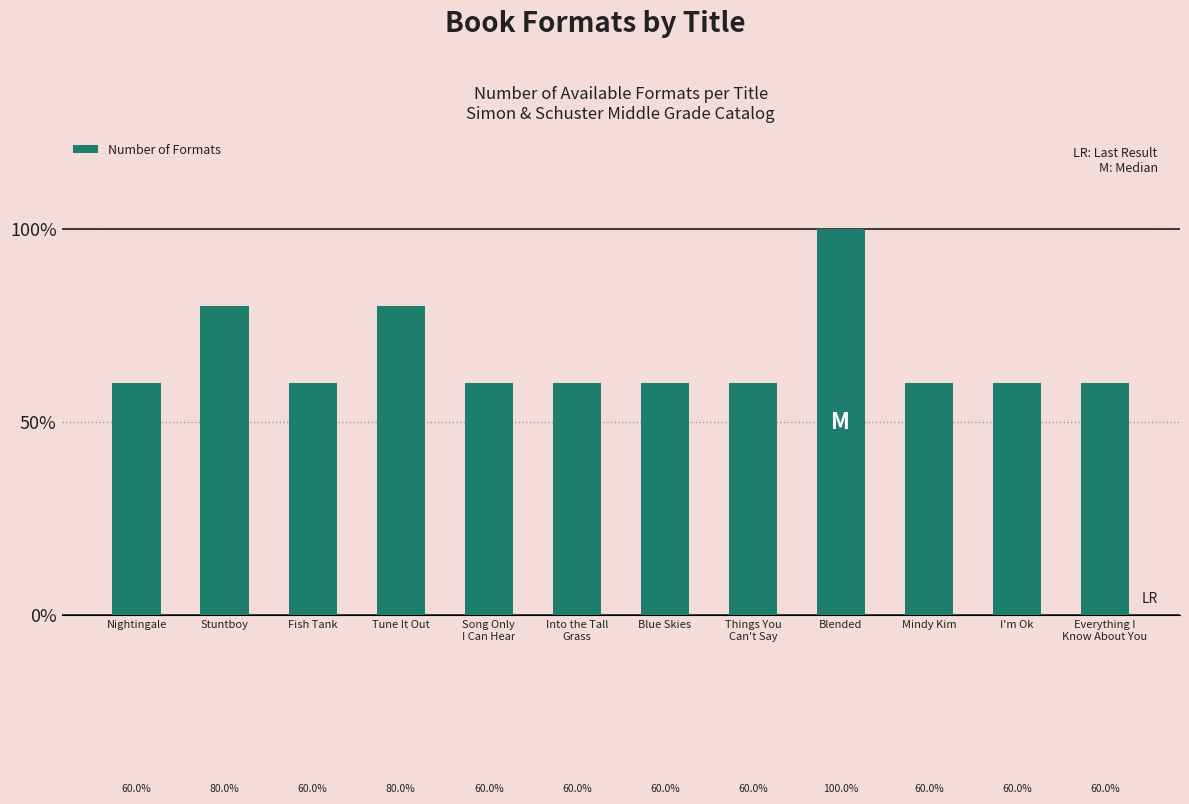

What is the difference between the maximum and minimum values?

2